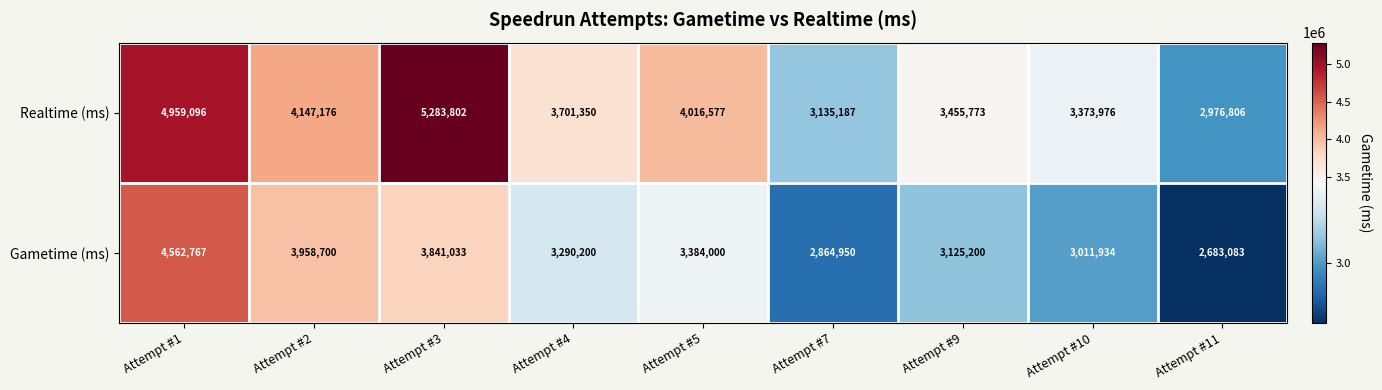

True or false: Realtime (ms) has a value of 4016577 at Attempt #5.

True